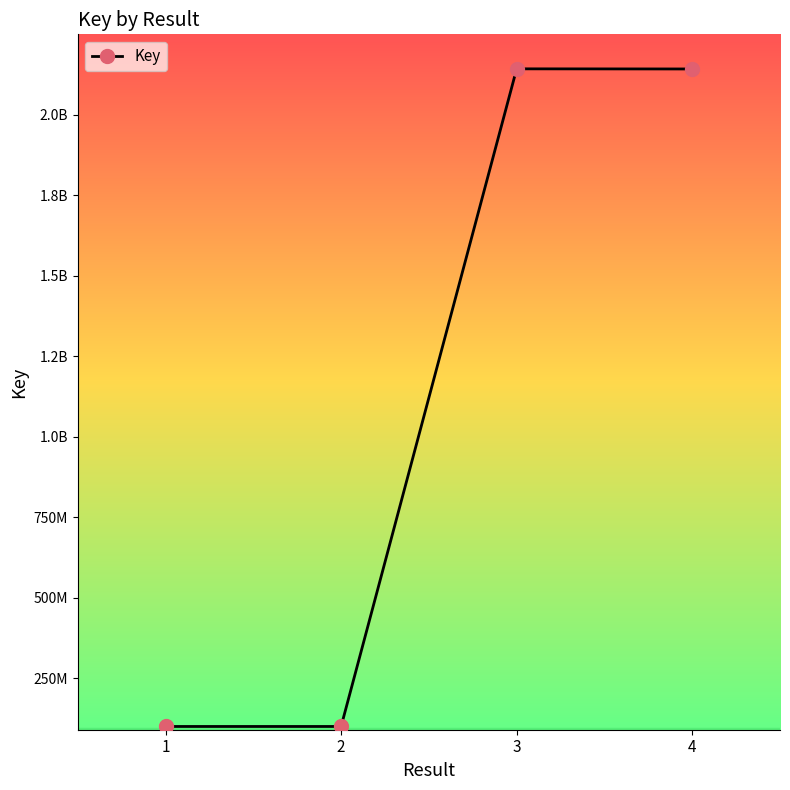

Does the chart have visible grid lines?

No